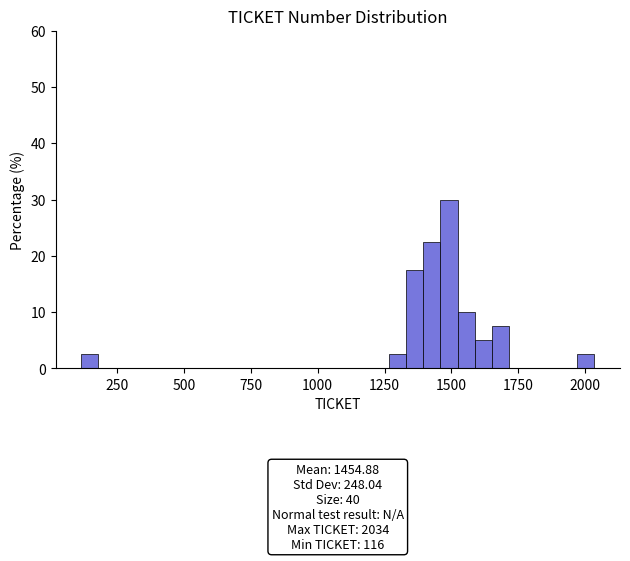

Read against the x-axis, roughly where is the centre of the tallest bar?

1500